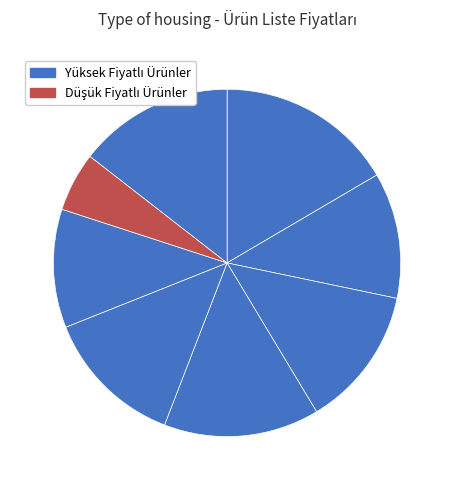

To the nearest percent, what is the average slice percentage?

12%